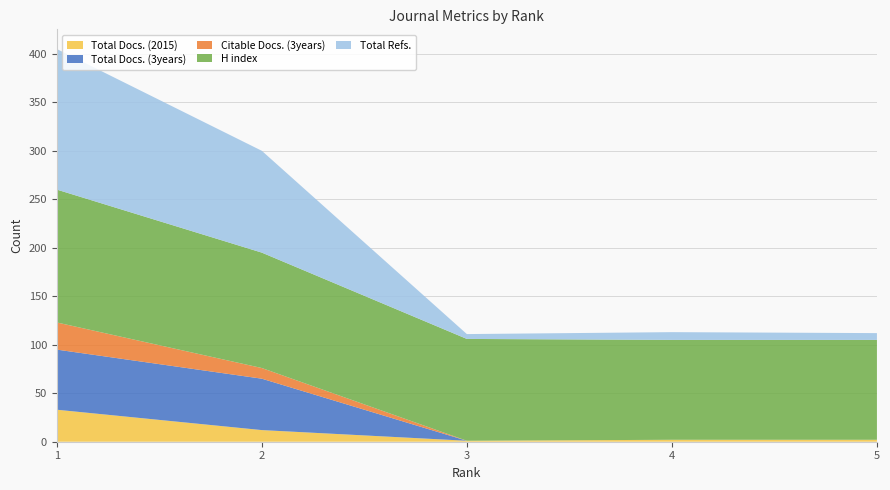

Reading right to left, extract all data points from this chart.

Total Docs. (2015): 5=2	4=2	3=1	2=12	1=33
Total Docs. (3years): 5=0	4=0	3=0	2=53	1=62
Citable Docs. (3years): 5=0	4=0	3=0	2=11	1=28
H index: 5=103	4=103	3=105	2=119	1=137
Total Refs.: 5=7	4=8	3=5	2=105	1=145